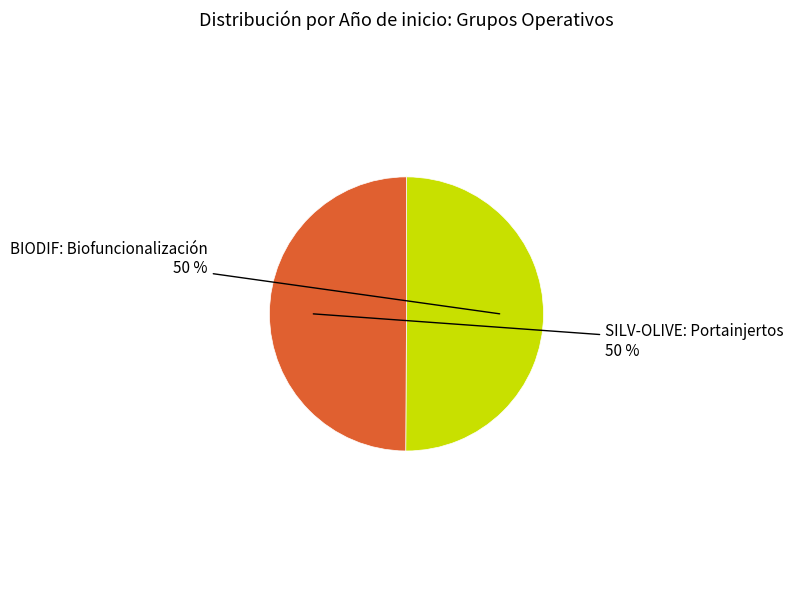

To the nearest percent, what is the average slice percentage?

50%